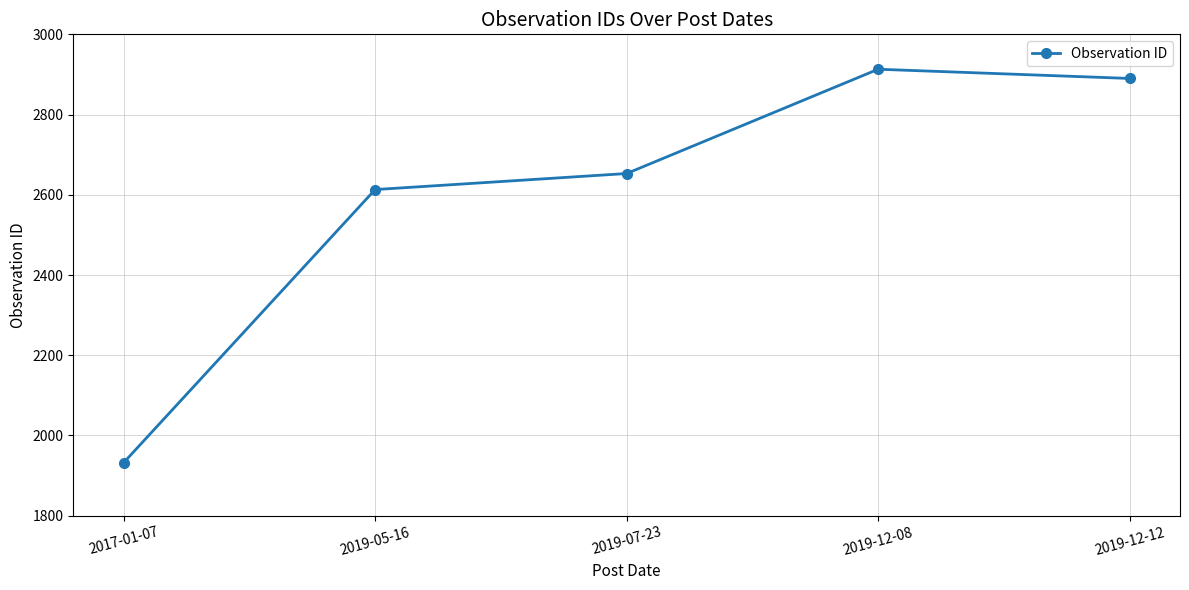

Count the number of data series in this chart.

1